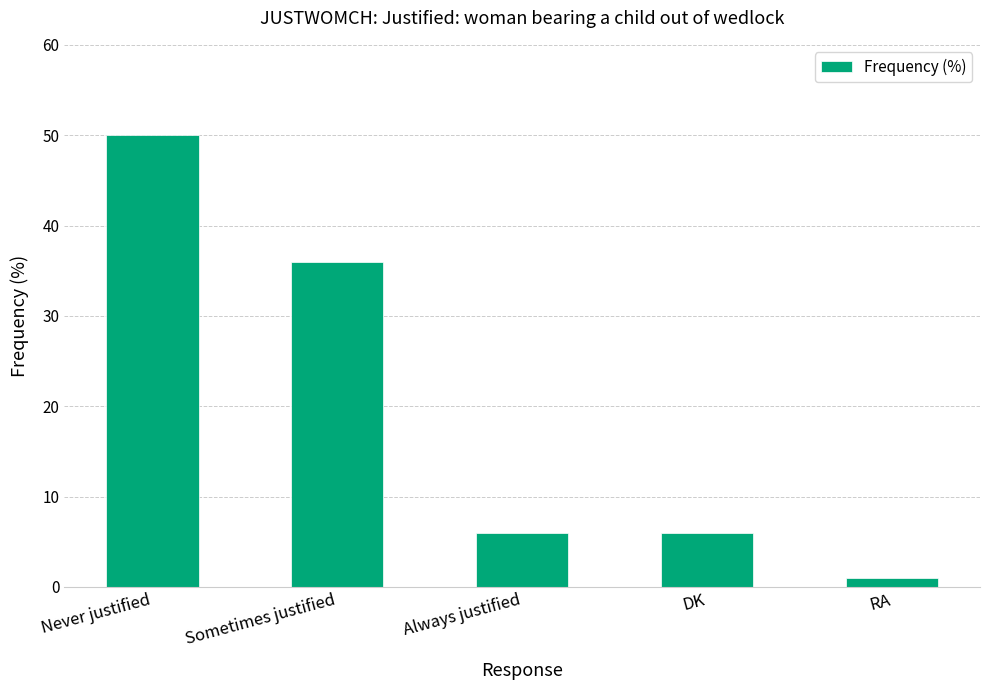

What is the label of the 4th bar from the right?

Sometimes justified